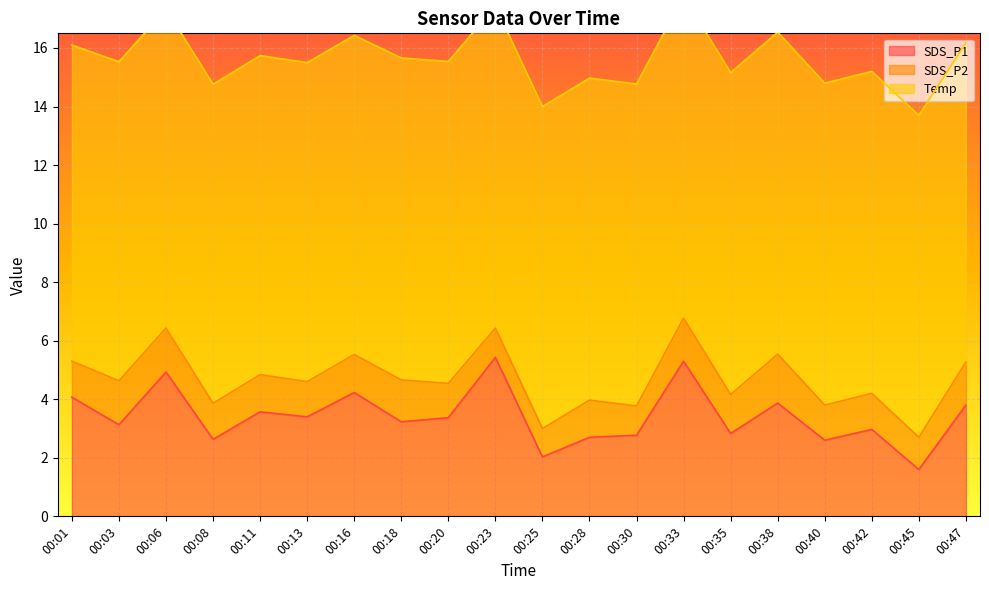

What are all the series names shown in the legend?

SDS_P1, SDS_P2, Temp